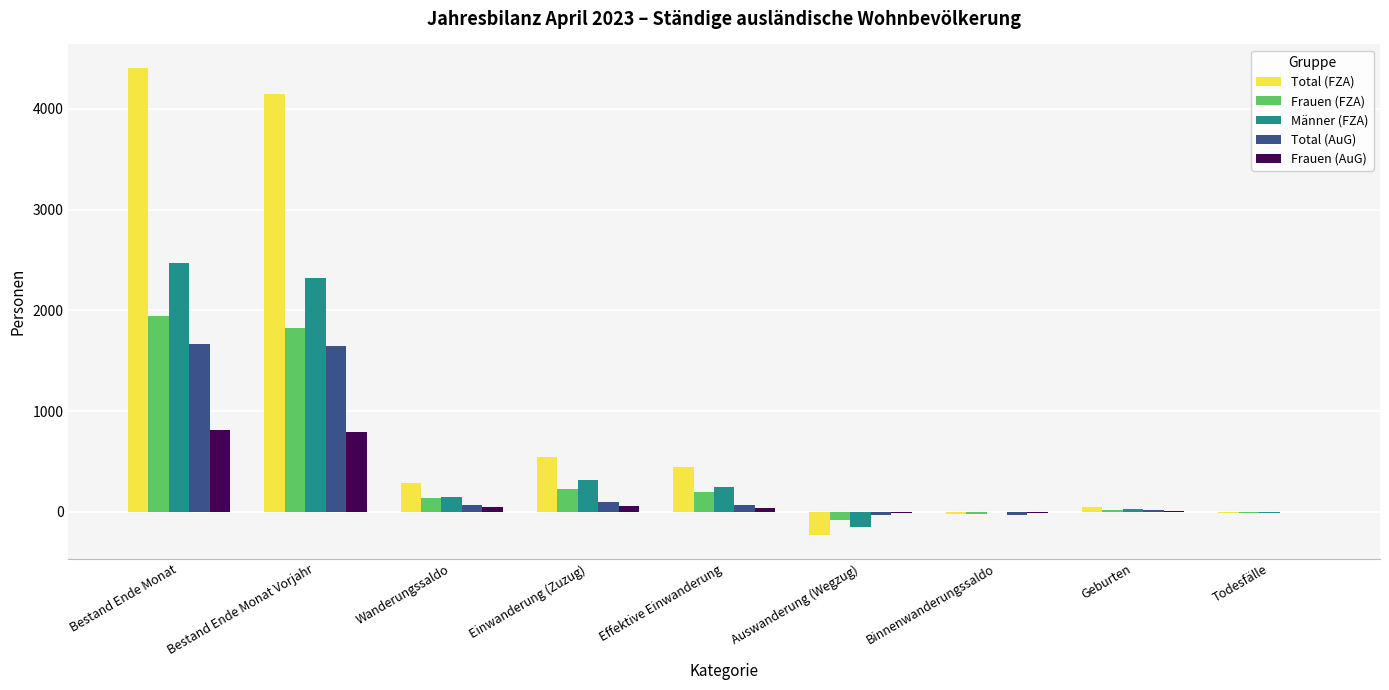

What is the sum of all Frauen (AuG) values?

1720